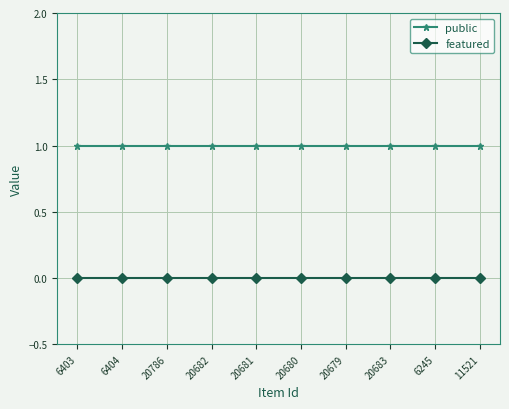

Does the chart display data point markers on the line(s)?

Yes